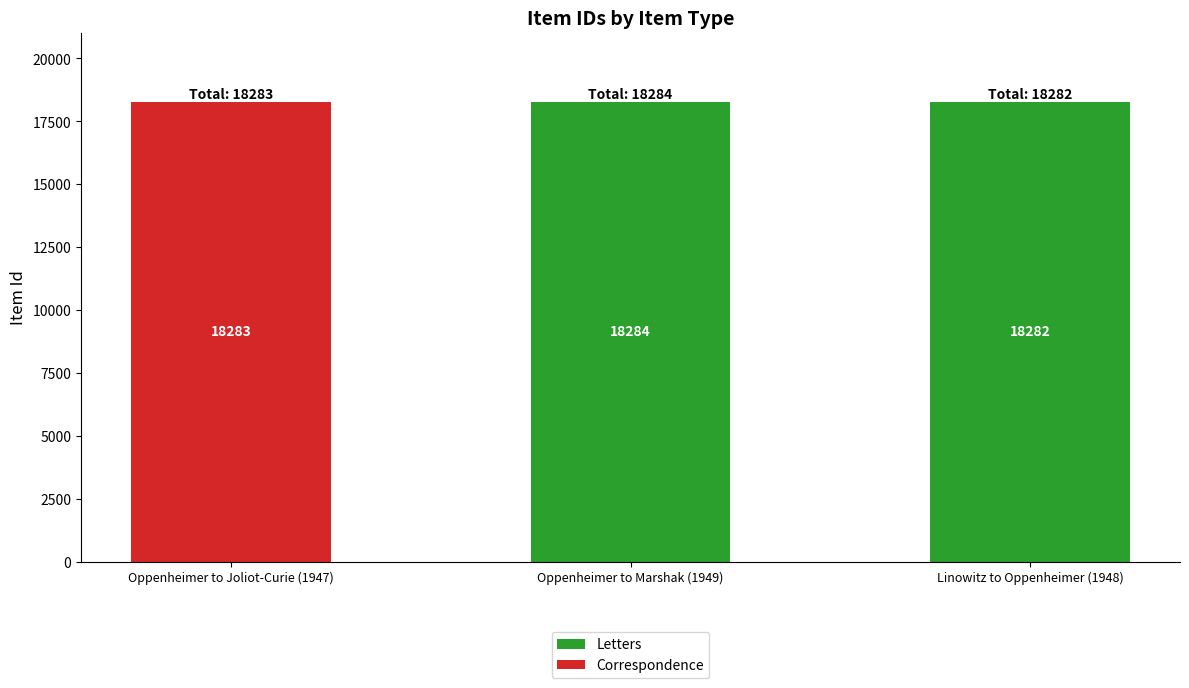

How many data points in Correspondence are above 0?

1